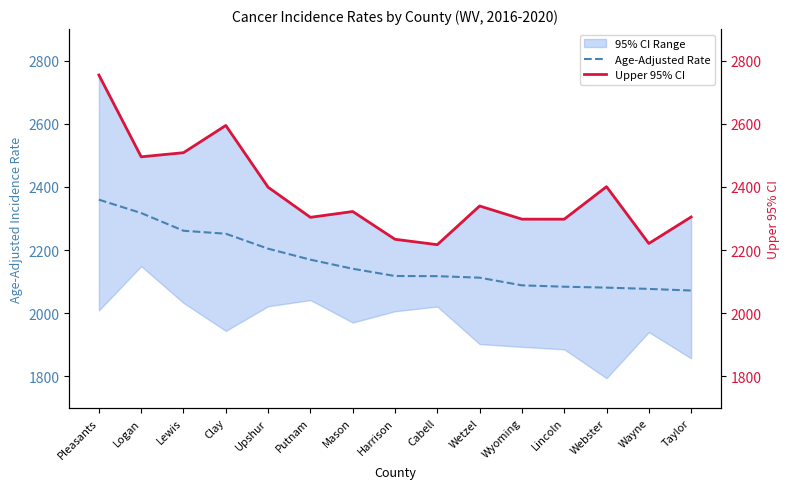

Rank the series by their average value, from lowest to highest.

Age-Adjusted Rate, Upper 95% CI